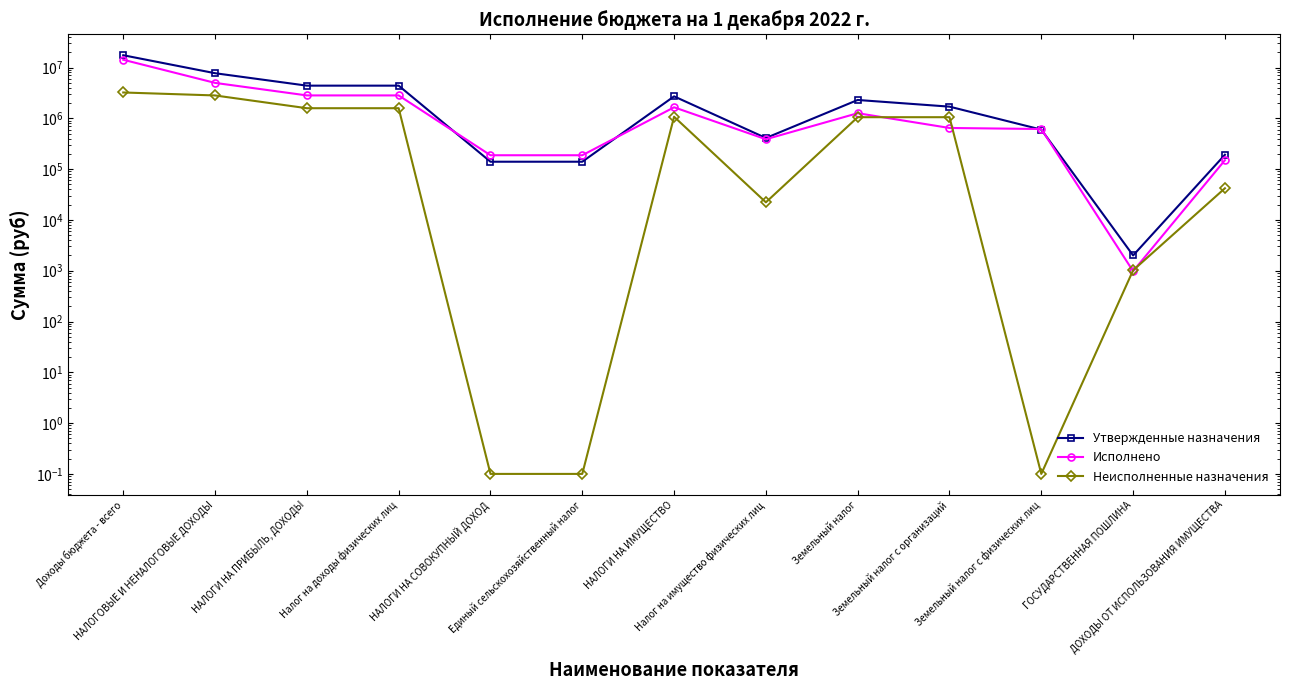

Which series has the largest range (max minus min)?

Утвержденные назначения